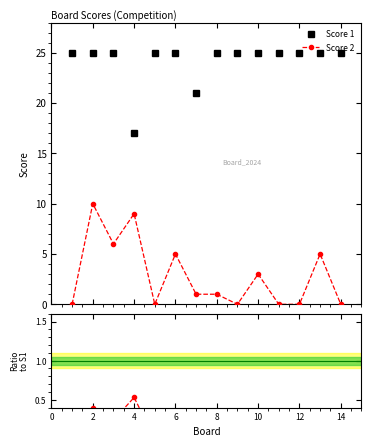

Reading left to right, extract all data points from this chart.

Score 1: 25.0	25.0	25.0	17.0	25.0	25.0	21.0	25.0	25.0	25.0	25.0	25.0	25.0	25.0
Score 2: 0.0	10.0	6.0	9.0	0.0	5.0	1.0	1.0	0.0	3.0	0.0	0.0	5.0	0.0
Ratio Score 2/Score 1: 0.0	0.4	0.2	0.5	0.0	0.2	0.0	0.0	0.0	0.1	0.0	0.0	0.2	0.0